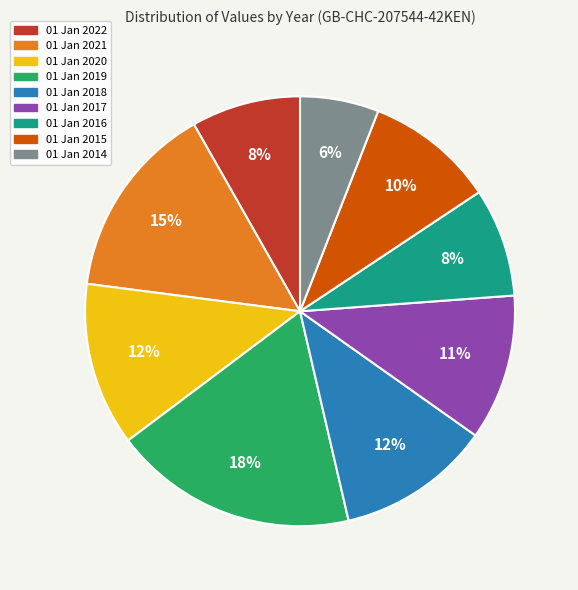

True or false: 01 Jan 2015 accounts for 17% of the total.

False